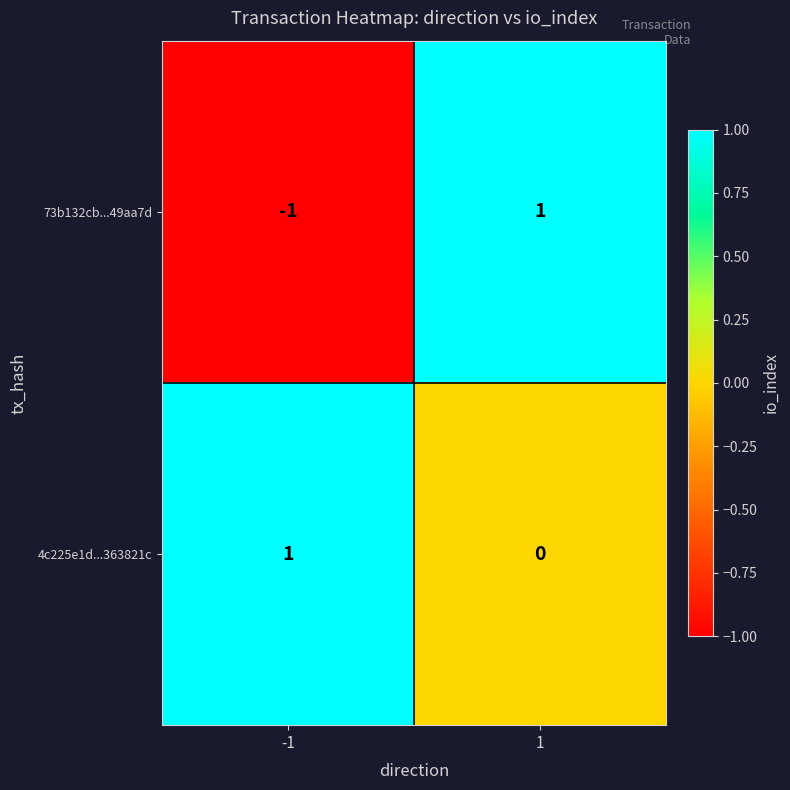

Which series has the largest range (max minus min)?

73b132cb...49aa7d